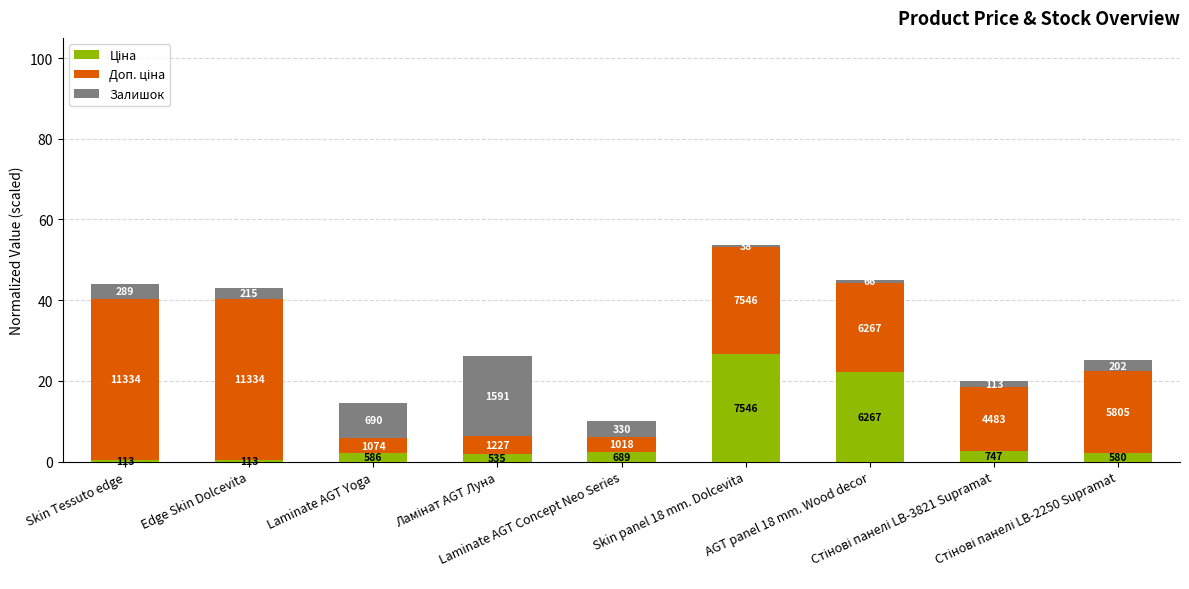

How many bars are there in total?

9